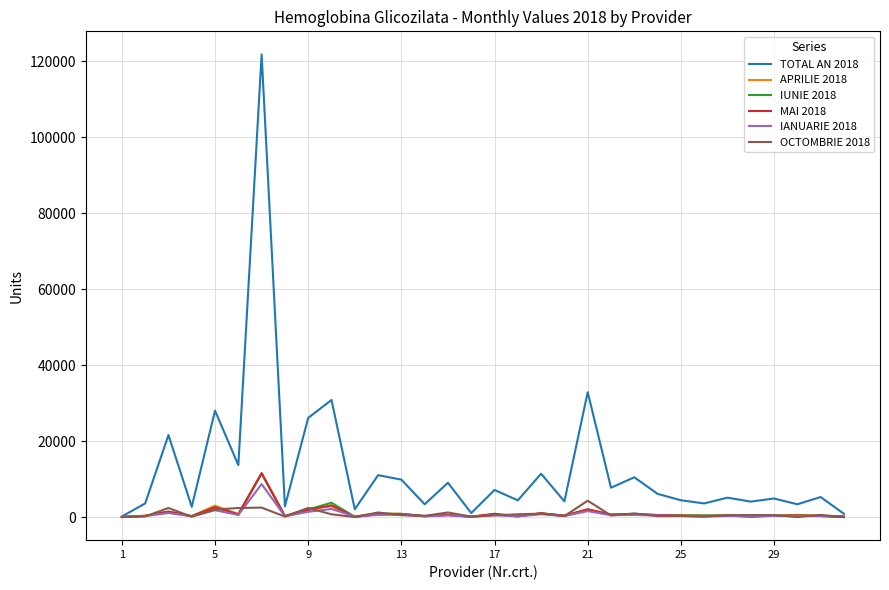

What is the maximum value shown in the chart?

121760